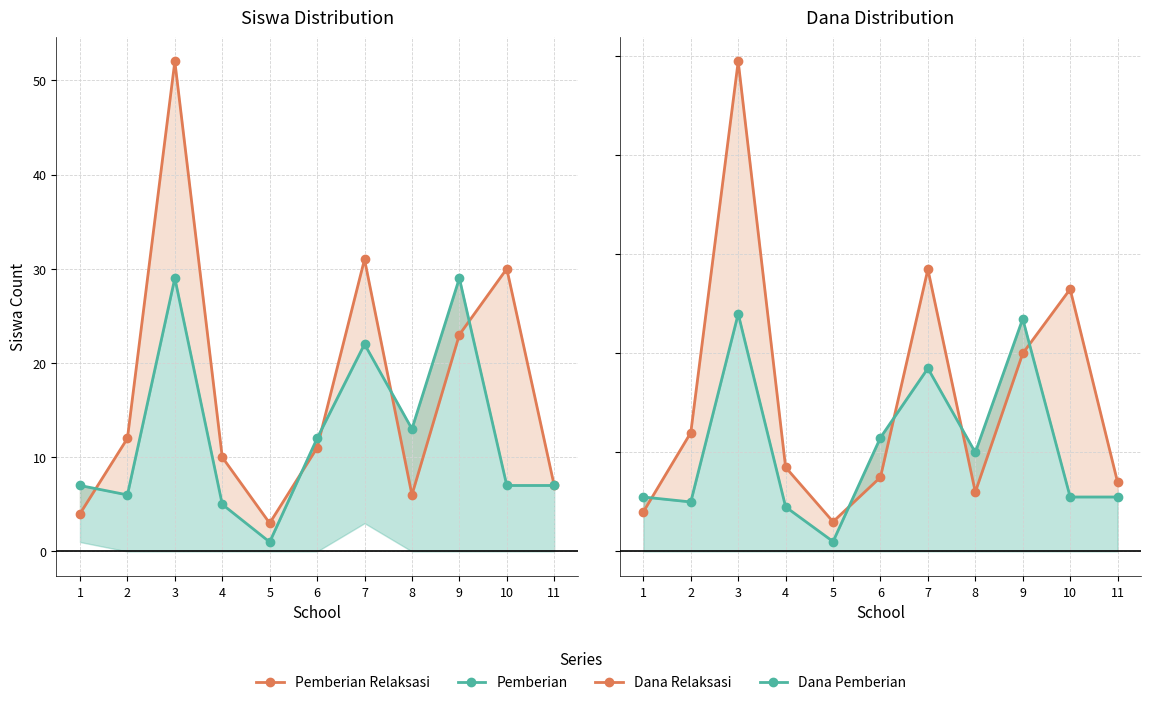

In Dana Relaksasi, how many points are higher than both neighbors (excluding endpoints)?

3